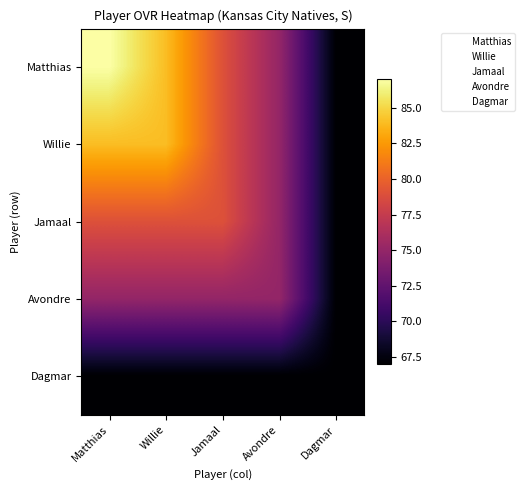

Which label corresponds to the largest value in the chart?

Matthias